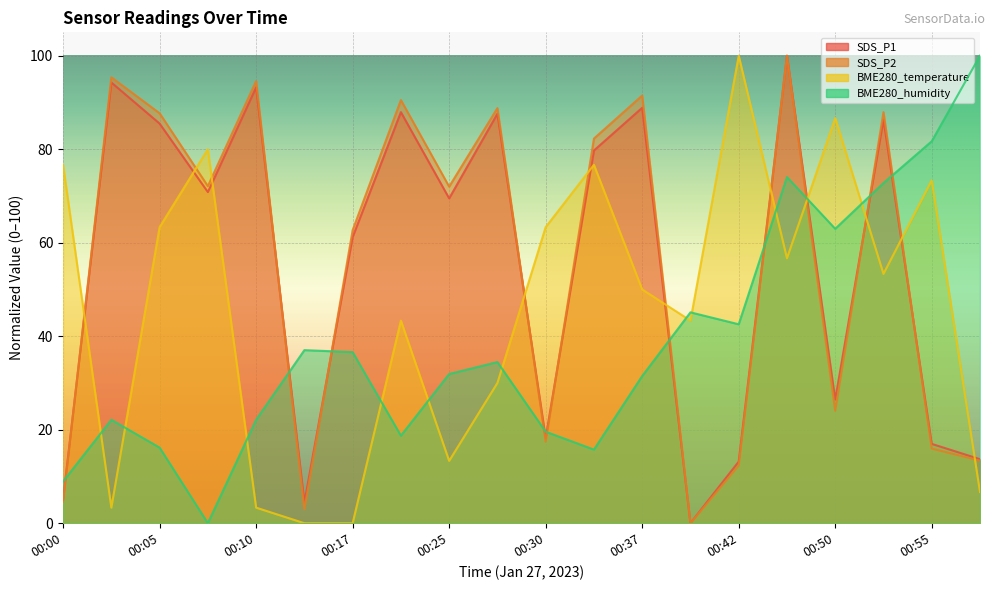

At which label does SDS_P1 first exceed 70?

00:02